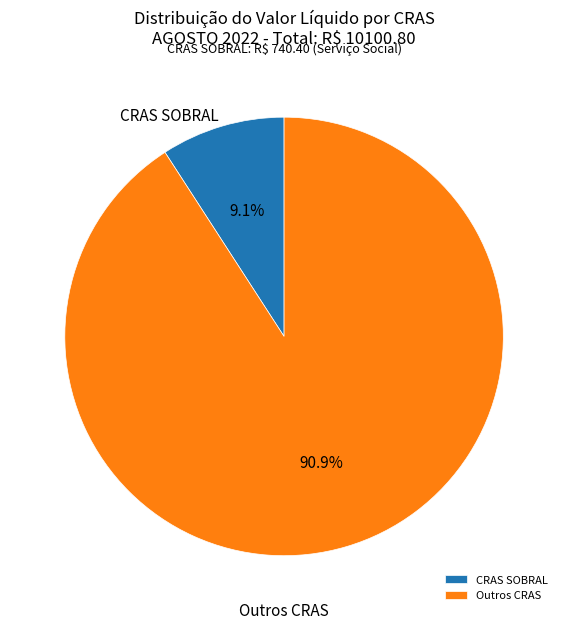

Is there any slice that represents more than half of the pie?

Yes